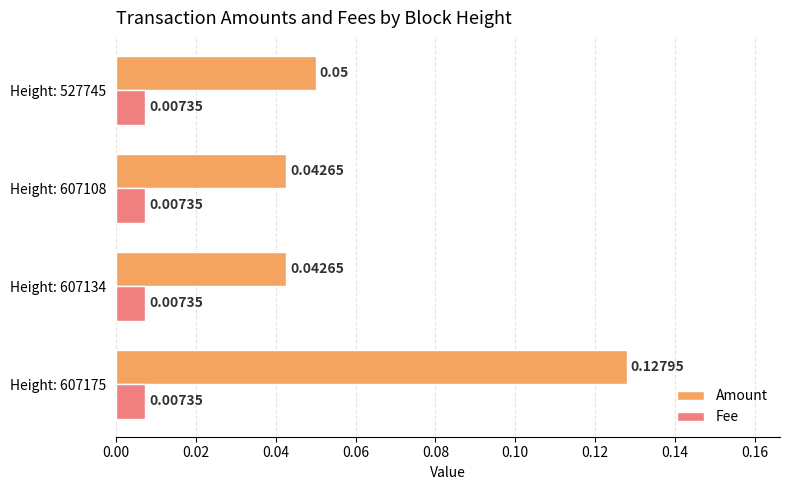

What is the sum of all Amount values?

0.3